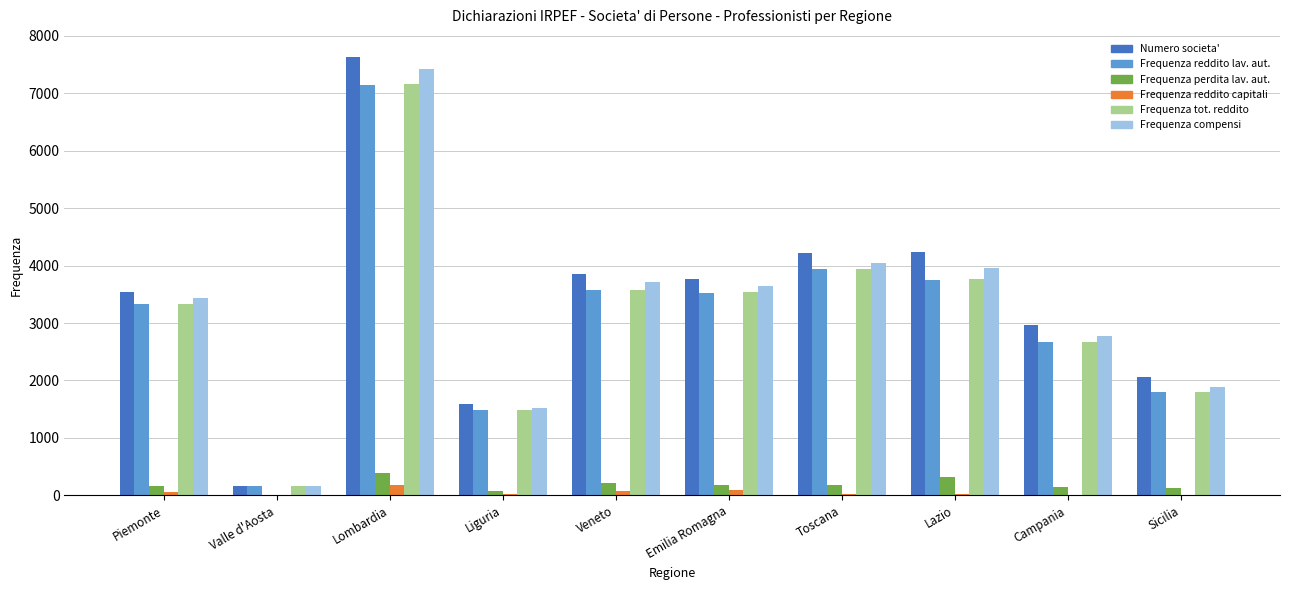

Which label corresponds to the largest value in the chart?

Lombardia